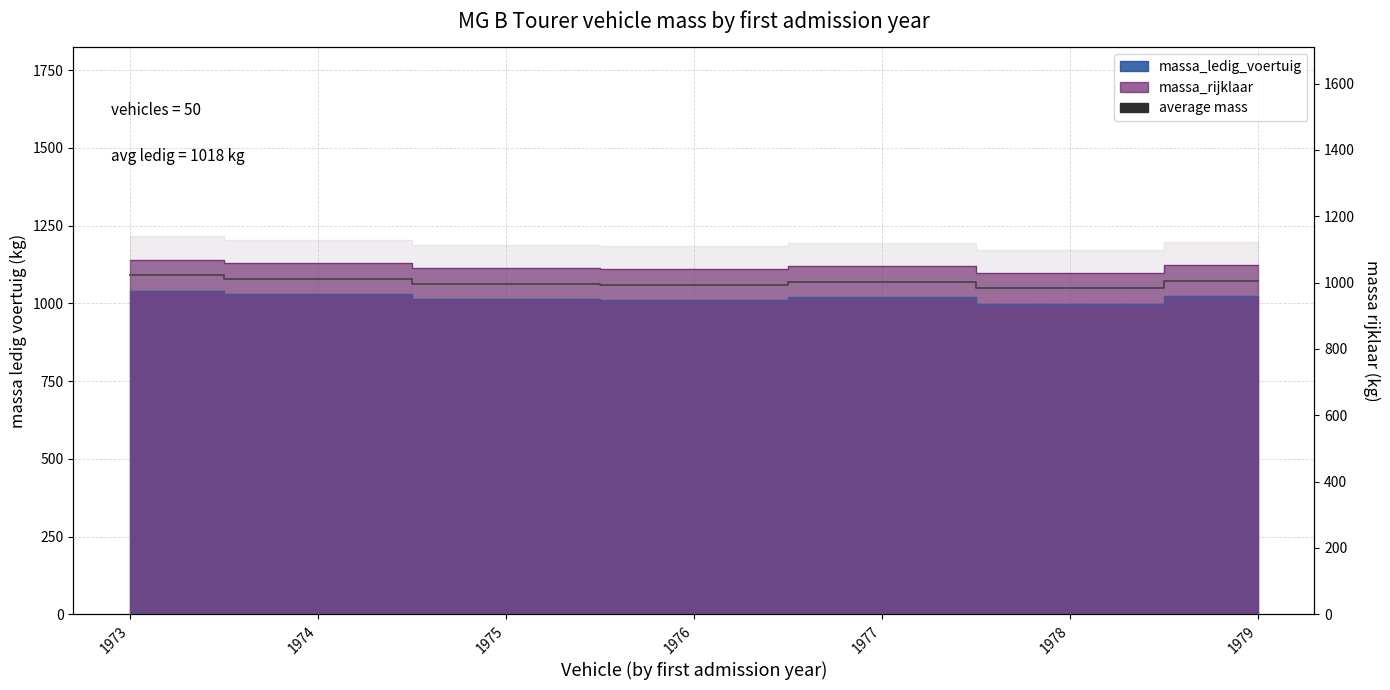

How many points are higher than both their immediate neighbors (excluding endpoints)?

1